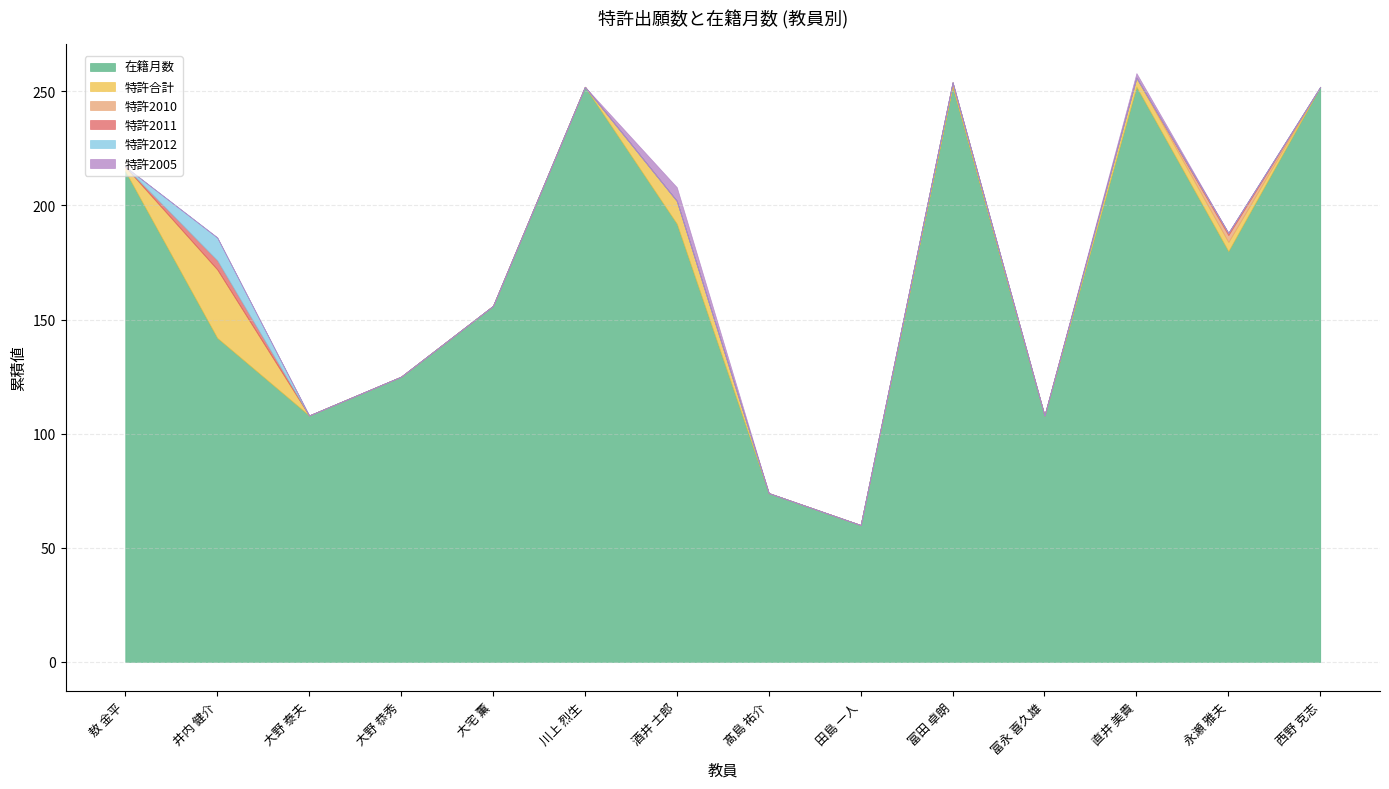

What is the total value across all series at 大宅 薫?

156